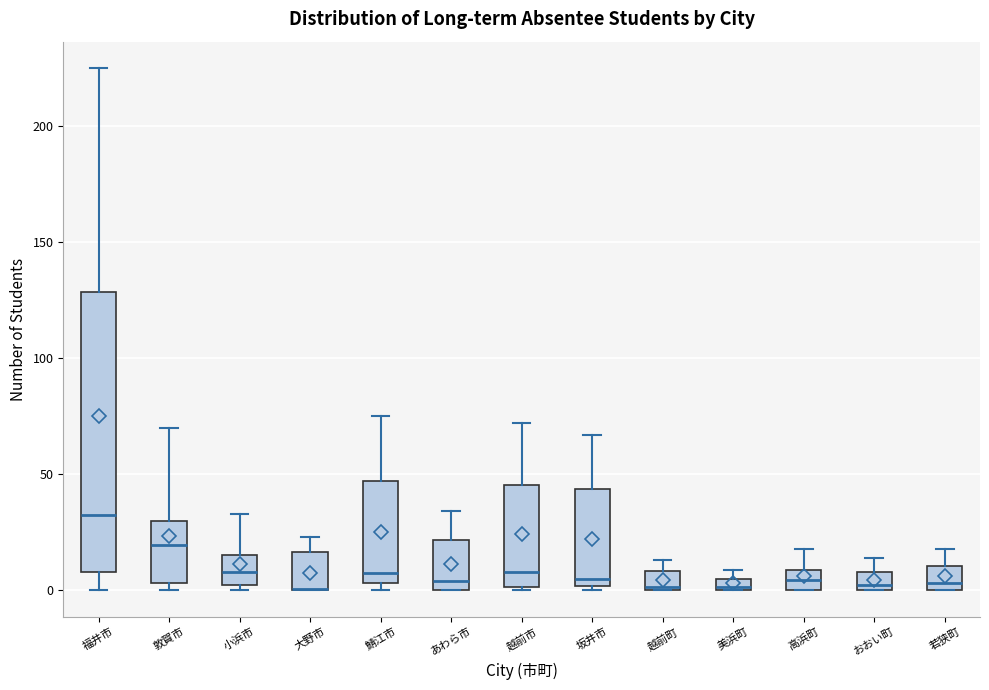

Where is the upper edge of the box for 若狭町 on the y-axis? The values are not printed on the chart, so give them approximately, as read against the axis.

10